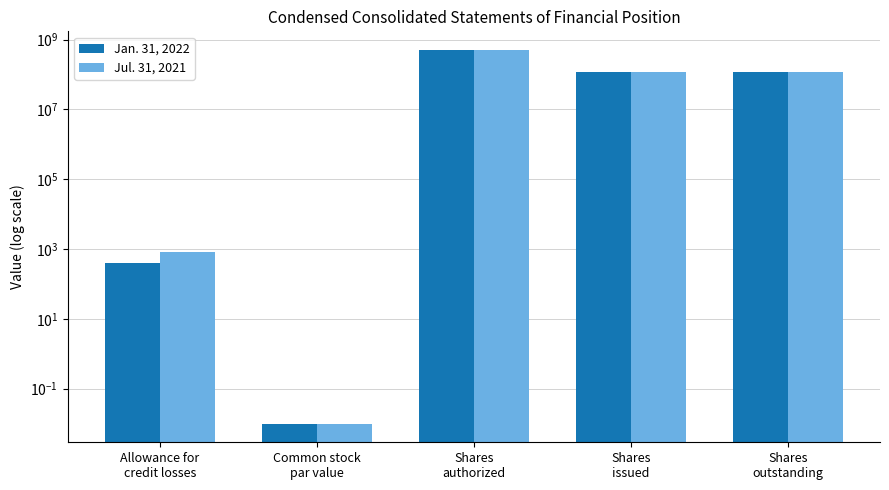

At which category is the sum across all series the highest?

Shares
authorized